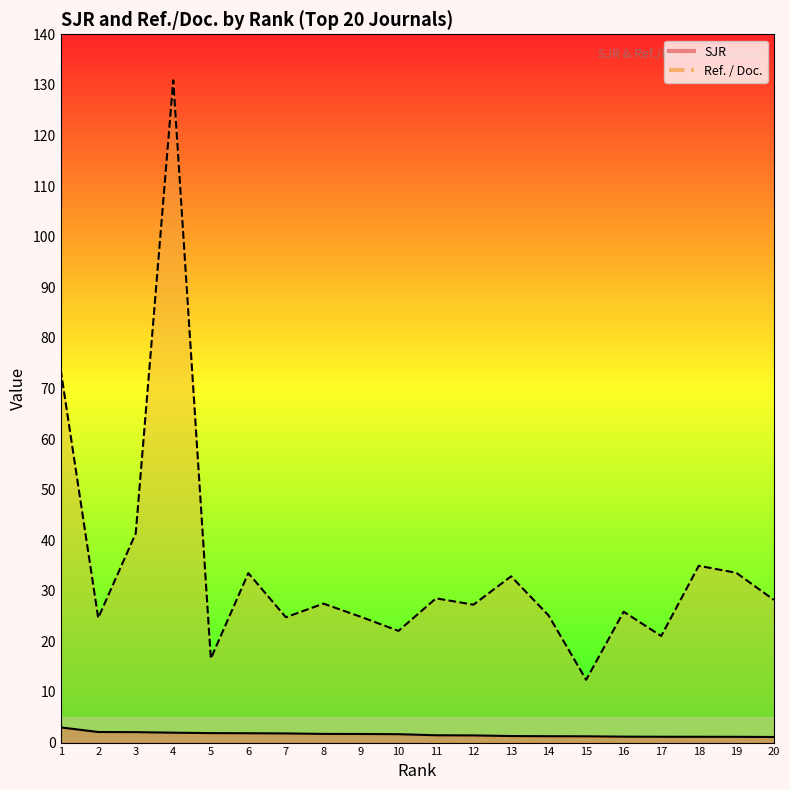

What are all the series names shown in the legend?

SJR line, Ref./Doc. line